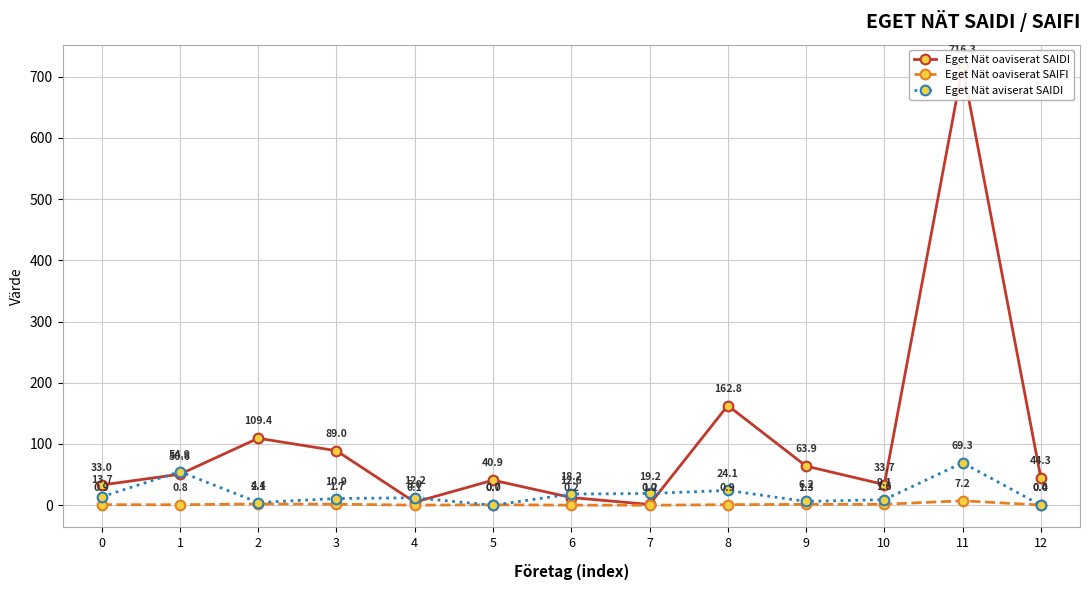

True or false: Eget Nät oaviserat SAIDI and Eget Nät oaviserat SAIFI cross at least once.

False